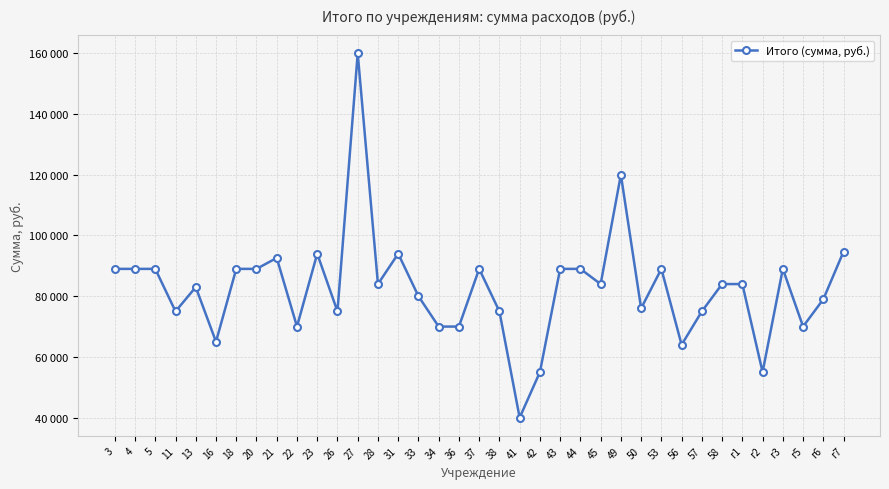

Reading right to left, transcribe all the data shown in this chart.

94700	79000	70000	89000	55000	84000	84000	75000	64000	89000	76000	120000	84000	89000	89000	55000	40000	75000	89000	70000	70000	80000	94000	84000	160000	75000	94000	70000	92600	89000	89000	65000	83000	75000	89000	89000	89000